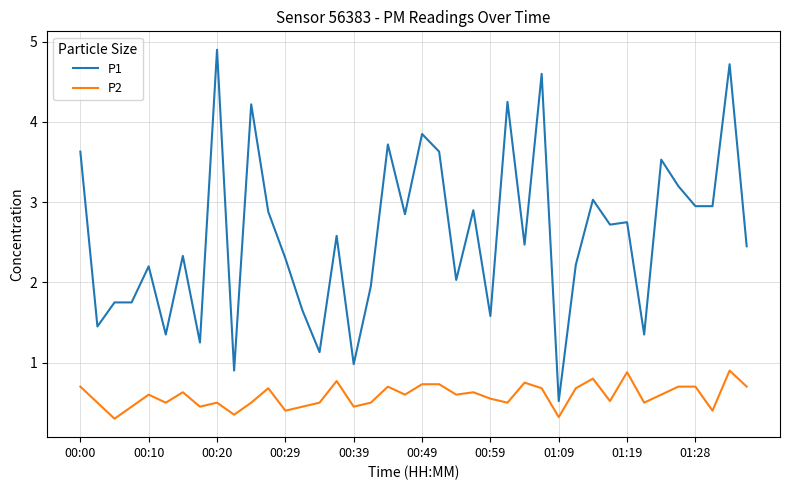

Which series has the largest range (max minus min)?

P1